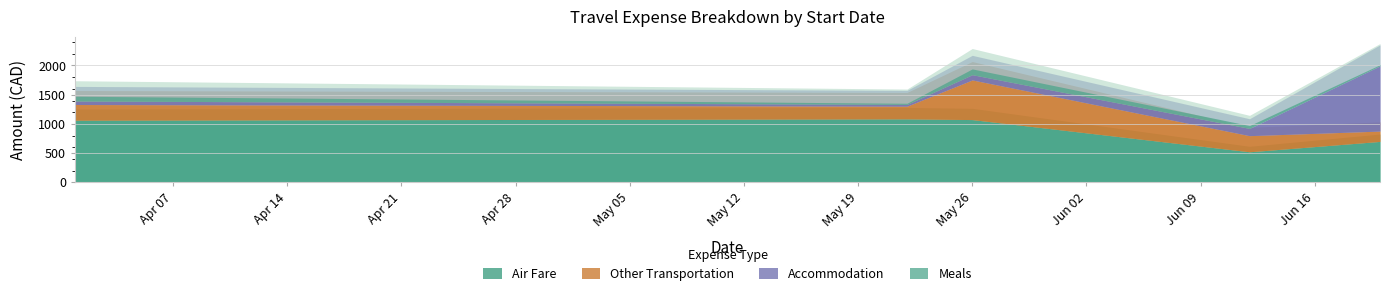

How many lines are shown in the chart?

4